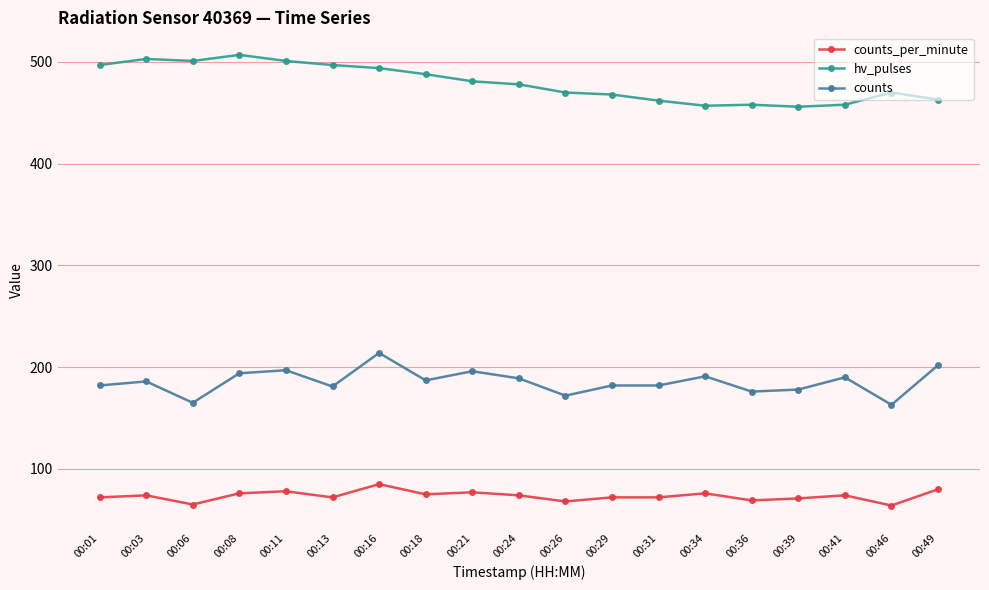

The value of counts_per_minute at 00:18 is 75. True or false?

True